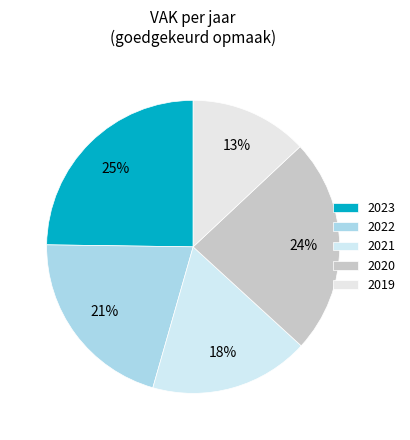

To the nearest percent, what is the combined percentage of 2020 and 2019?

37%